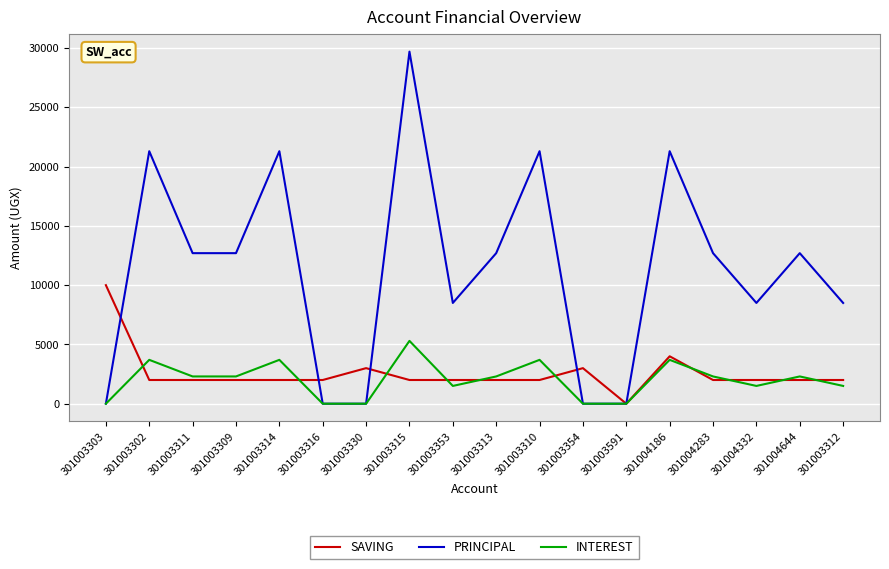

List the series in order of their peak value, lowest first.

INTEREST, SAVING, PRINCIPAL